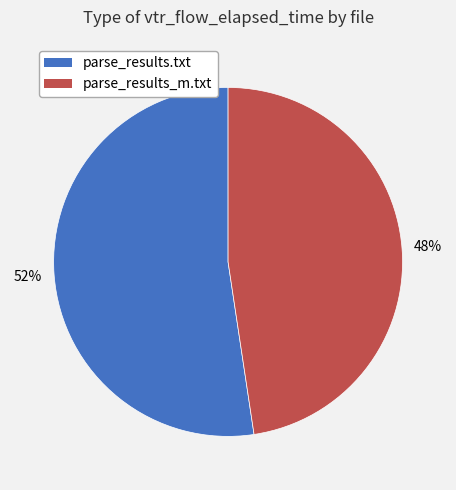

What is the largest slice in the pie chart?

parse_results.txt